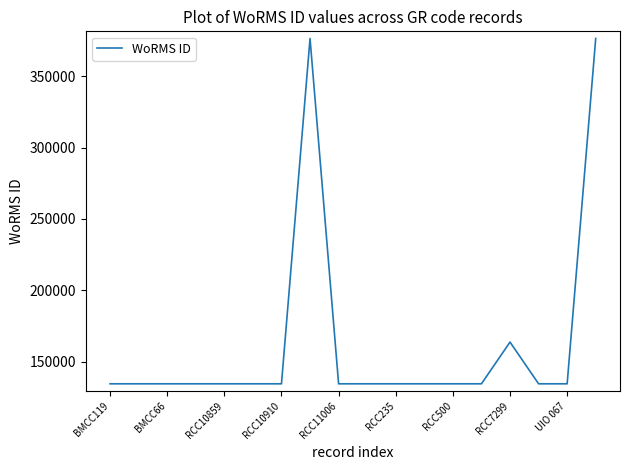

What is the difference between the maximum and minimum values?

241832